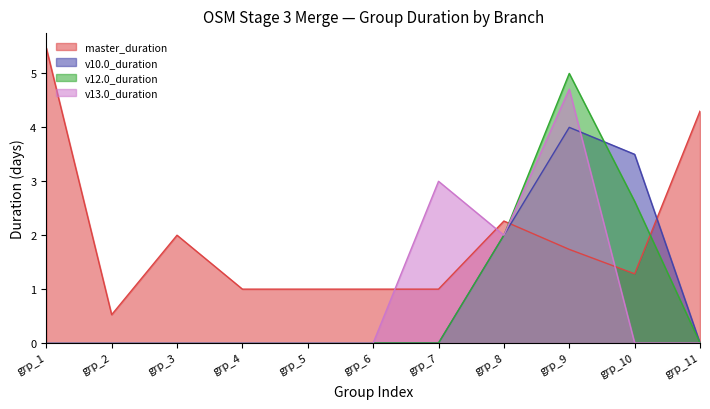

Rank the categories by v12.0_duration value from lowest to highest.

grp_1, grp_2, grp_3, grp_4, grp_5, grp_6, grp_7, grp_11, grp_8, grp_10, grp_9